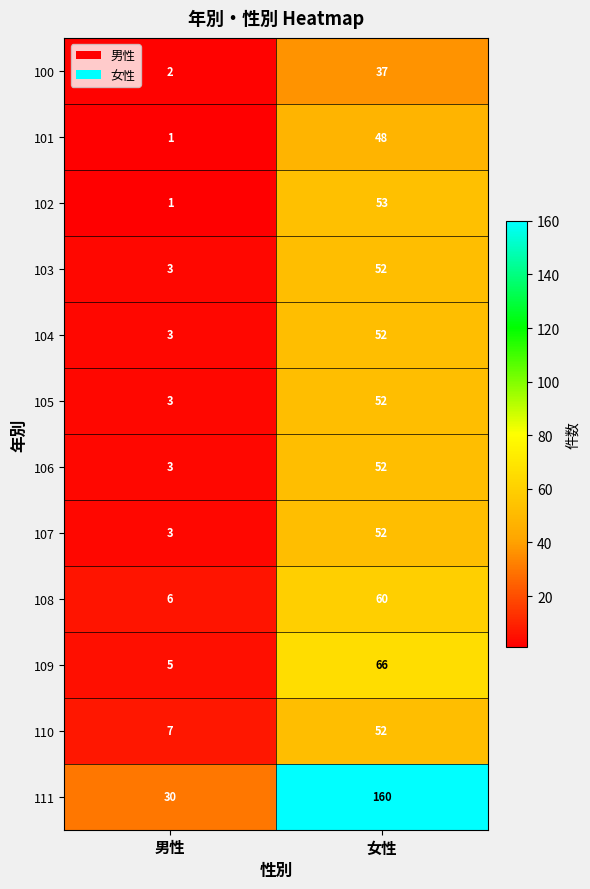

Between 男性 and 女性, which series saw the biggest shift?

111